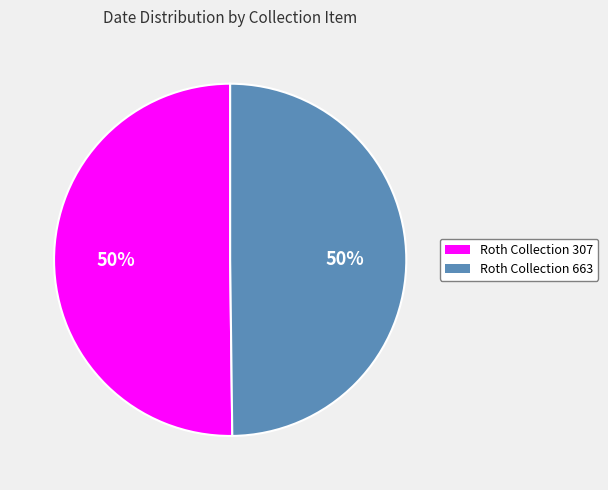

Do Roth Collection 663 and Roth Collection 307 together represent more than half of the pie?

Yes